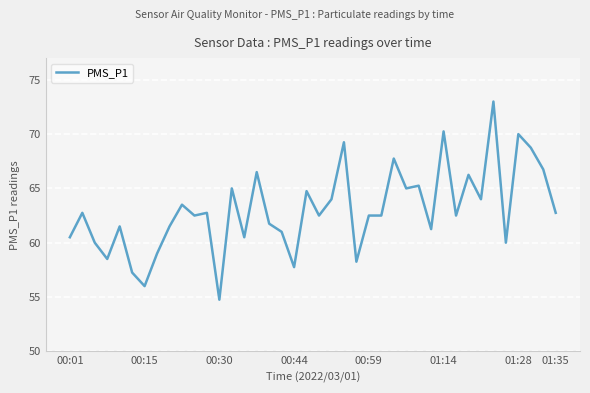

What is the greatest value displayed?

73.0